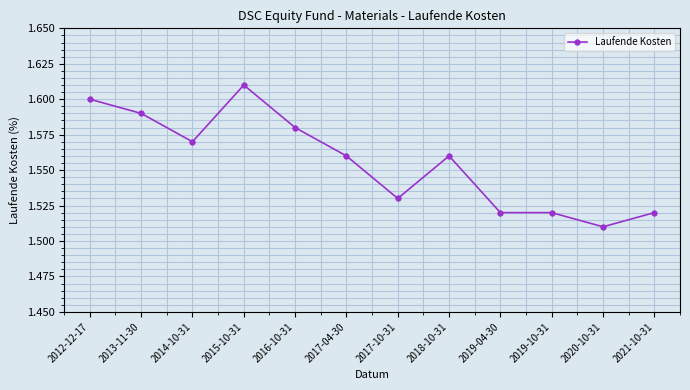

What is the label of the 6th point from the left?

2017-04-30